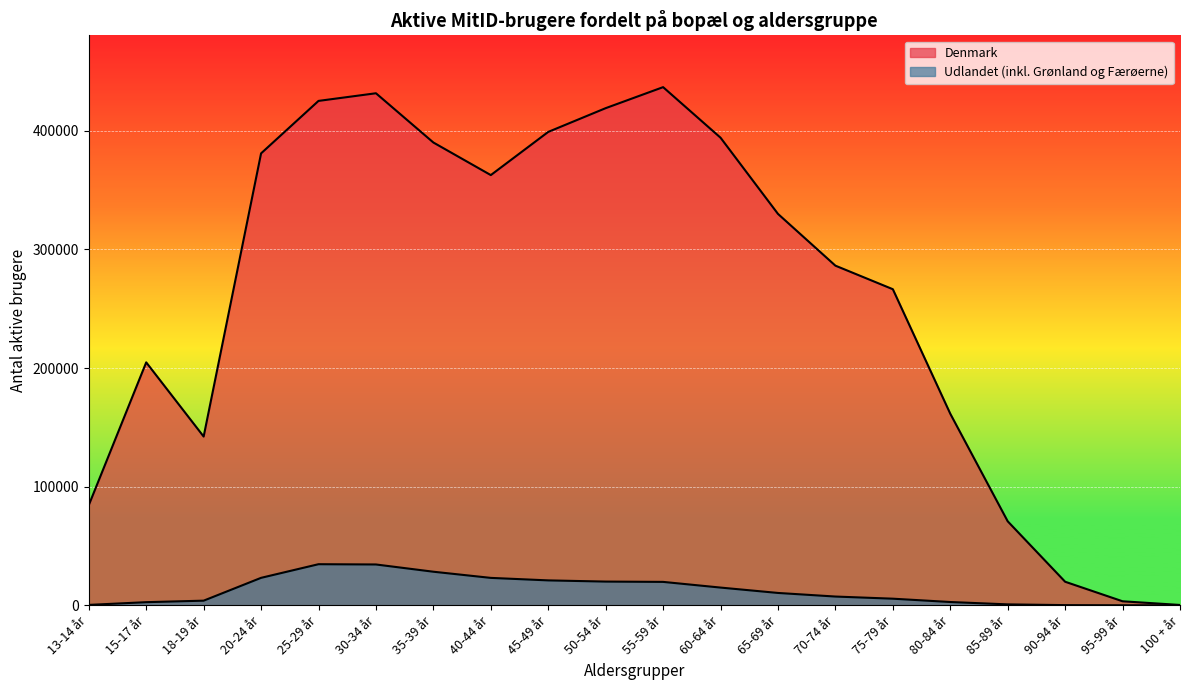

At which category is the sum across all series the highest?

30-34 år